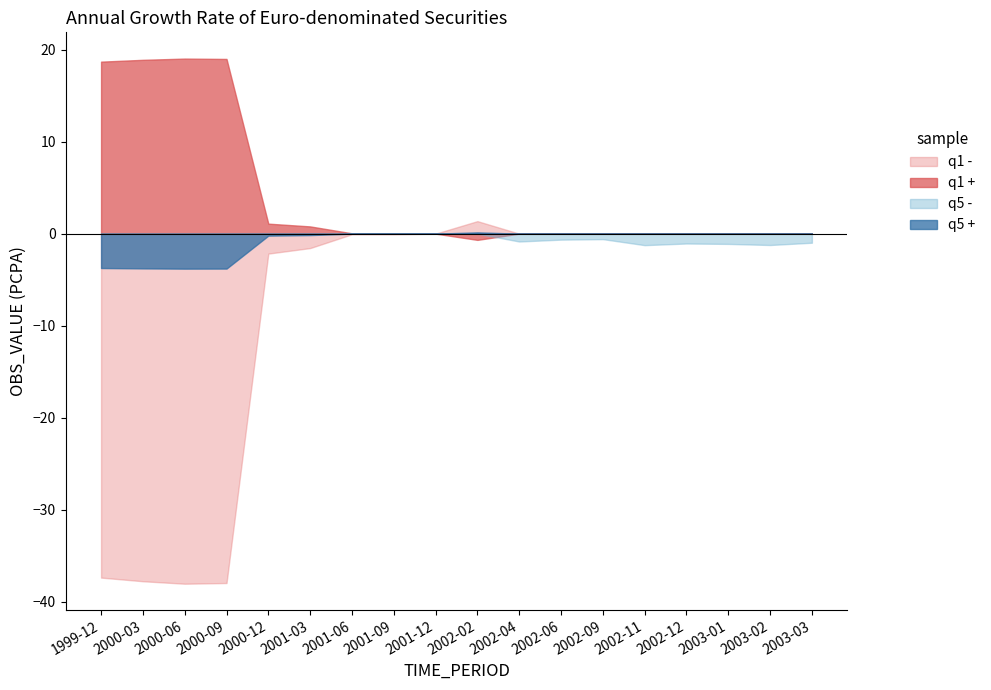

What is the total value across all series at 2000-03?

-22.7